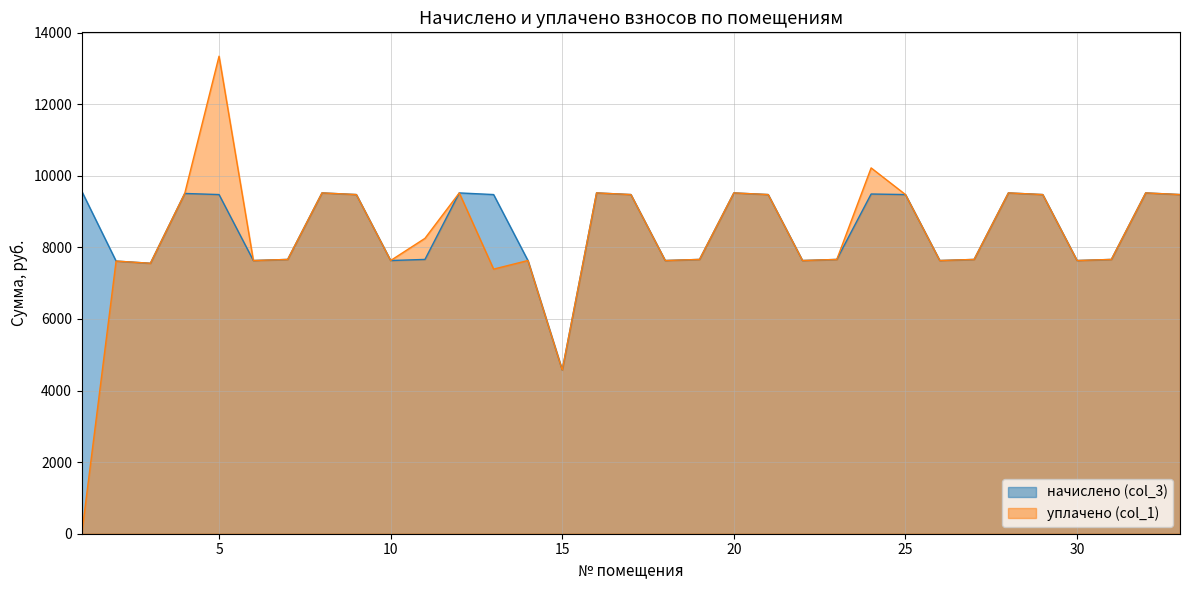

List the series in order of their peak value, highest first.

уплачено (col_1), начислено (col_3)